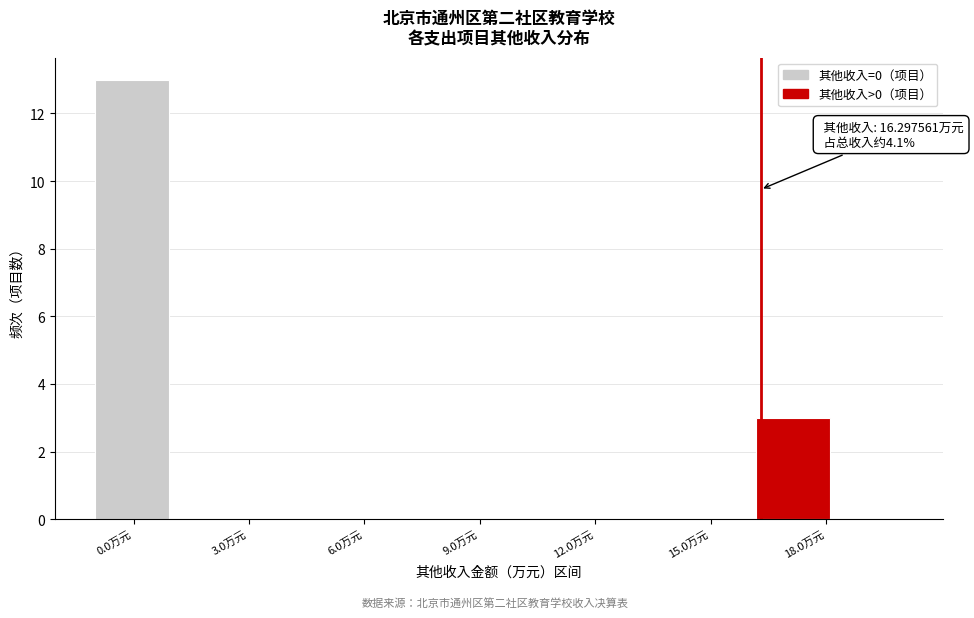

Around what value on the x-axis is the tallest bar? Give the approximate position of its centre, as read against the axis.

0.0